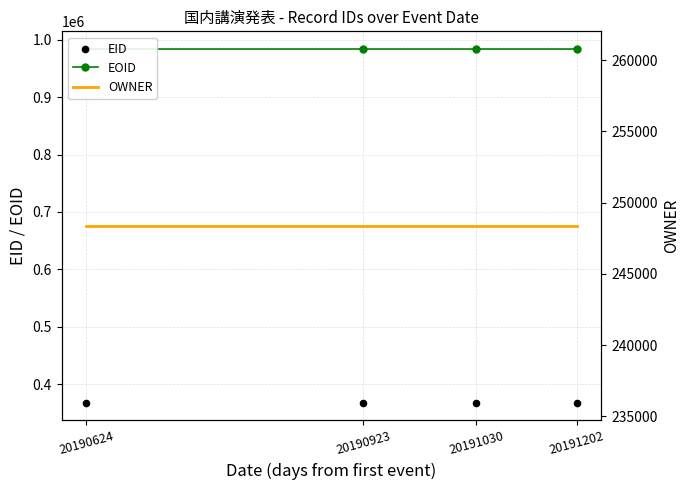

What is the total value across all series at 20191202?

1599775